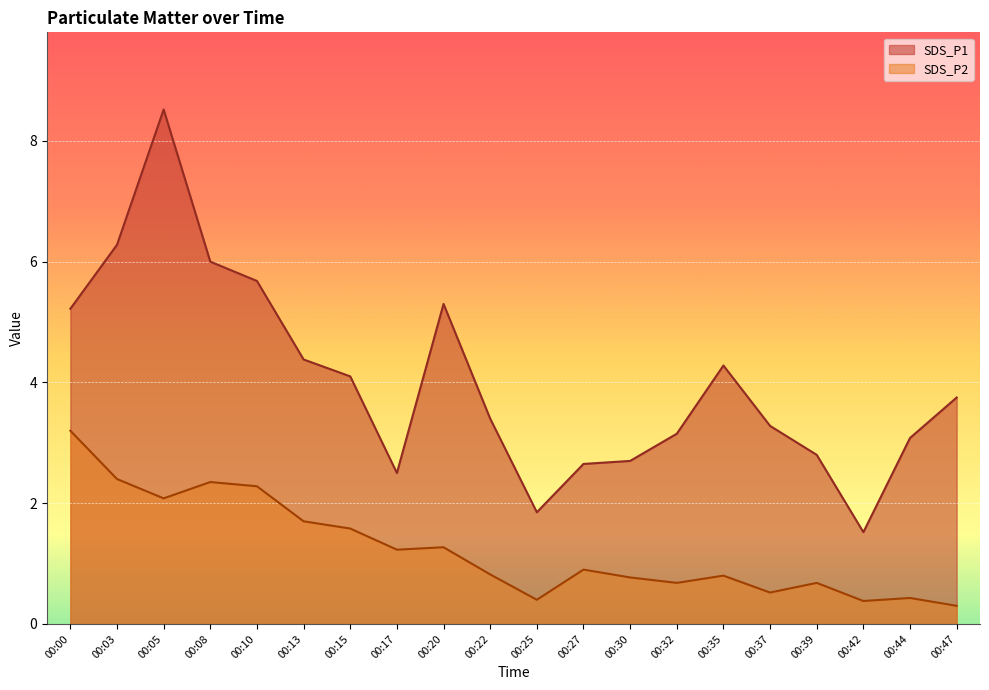

What is the sum of the SDS_P1 values at 00:10 and 00:22?

9.1